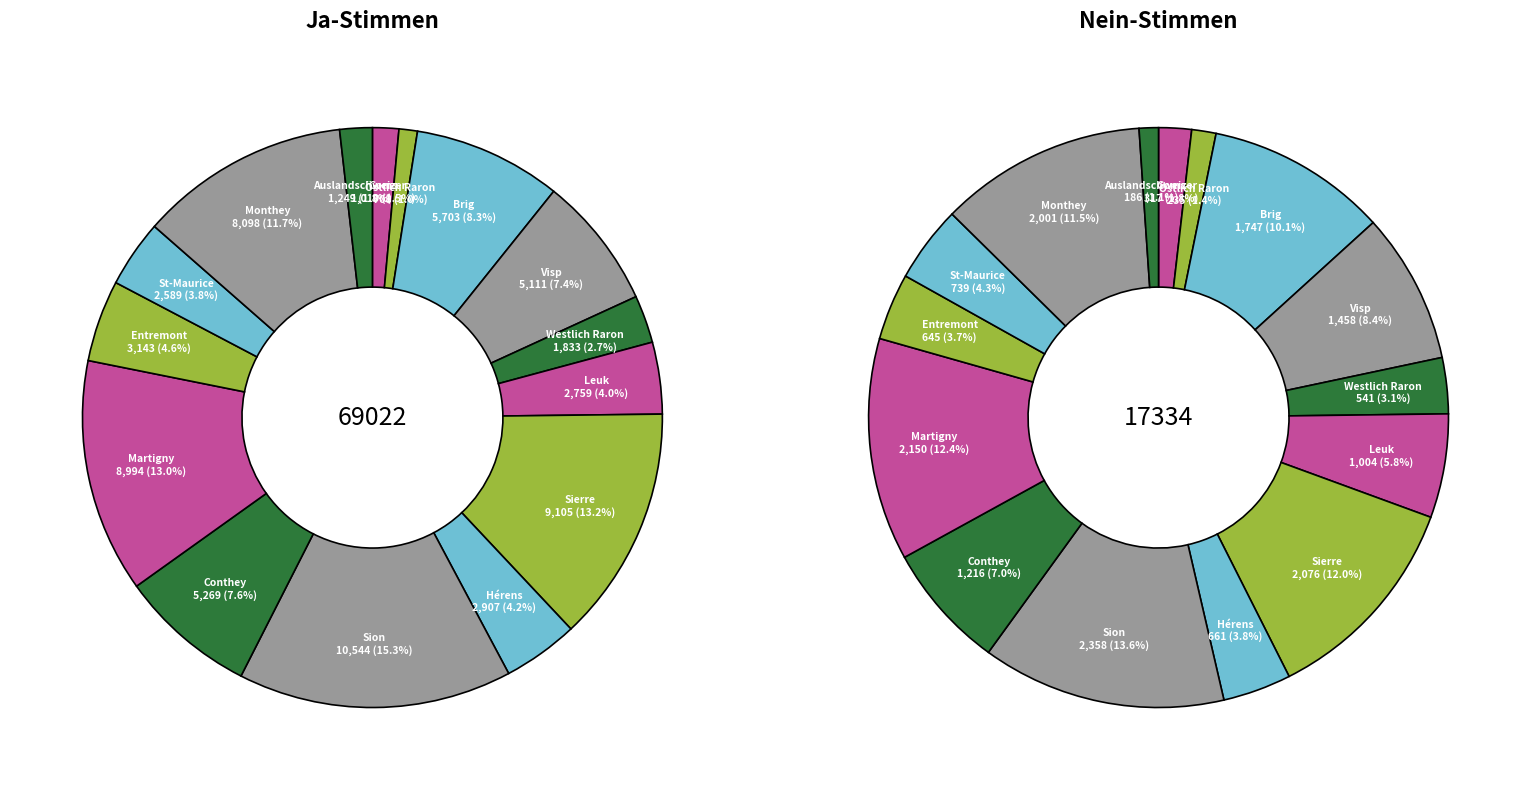

Which slice is the largest?

Sion